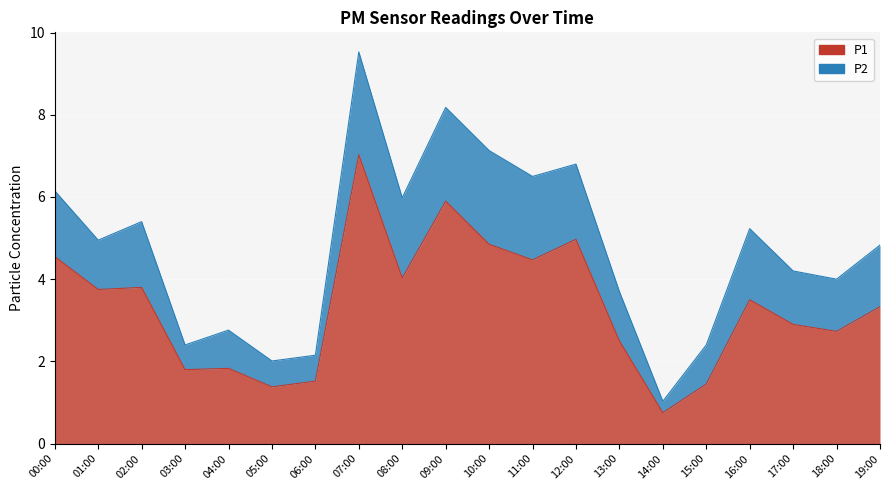

What position from the right is 02:00?

18